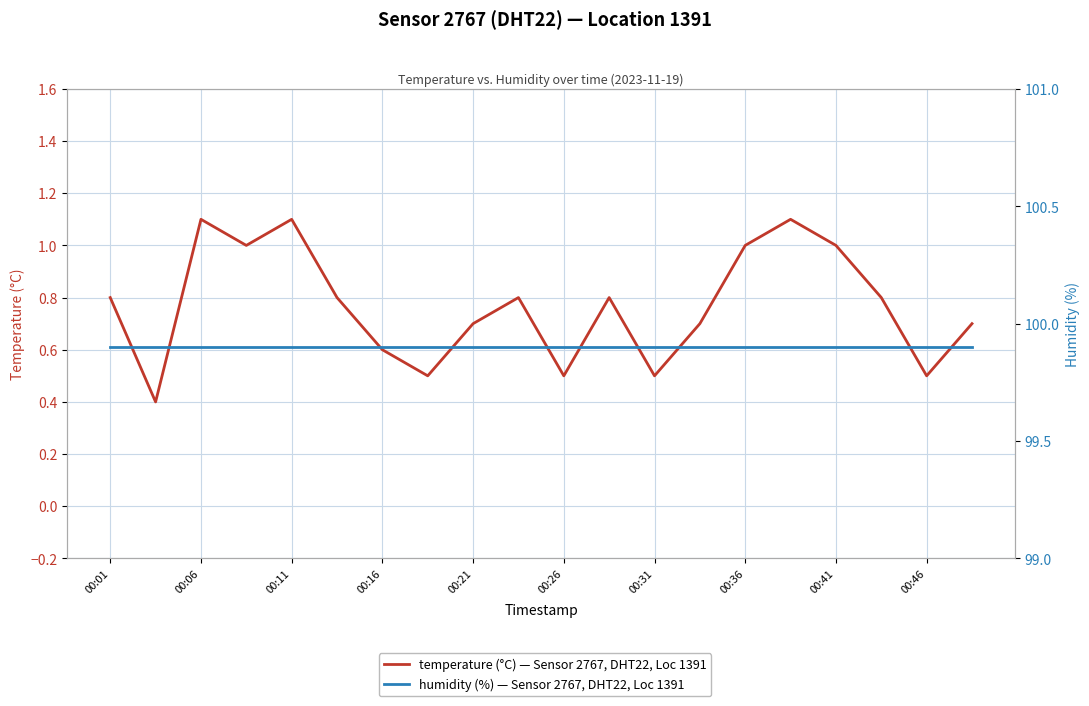

Rank the categories by humidity value from lowest to highest.

00:01, 00:06, 00:11, 00:16, 00:21, 00:26, 00:31, 00:36, 00:41, 00:46, 10, 11, 12, 13, 14, 15, 16, 17, 18, 19